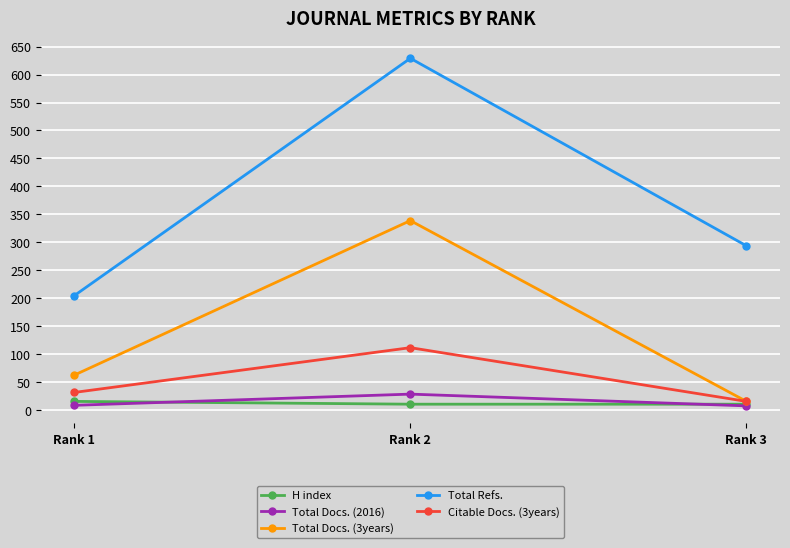

What is the highest value of the H index series?

16